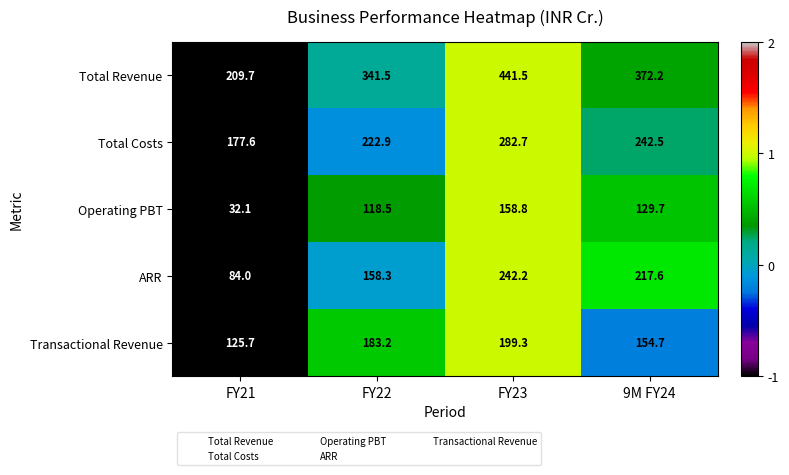

What is the total value across all series at FY21?

629.1